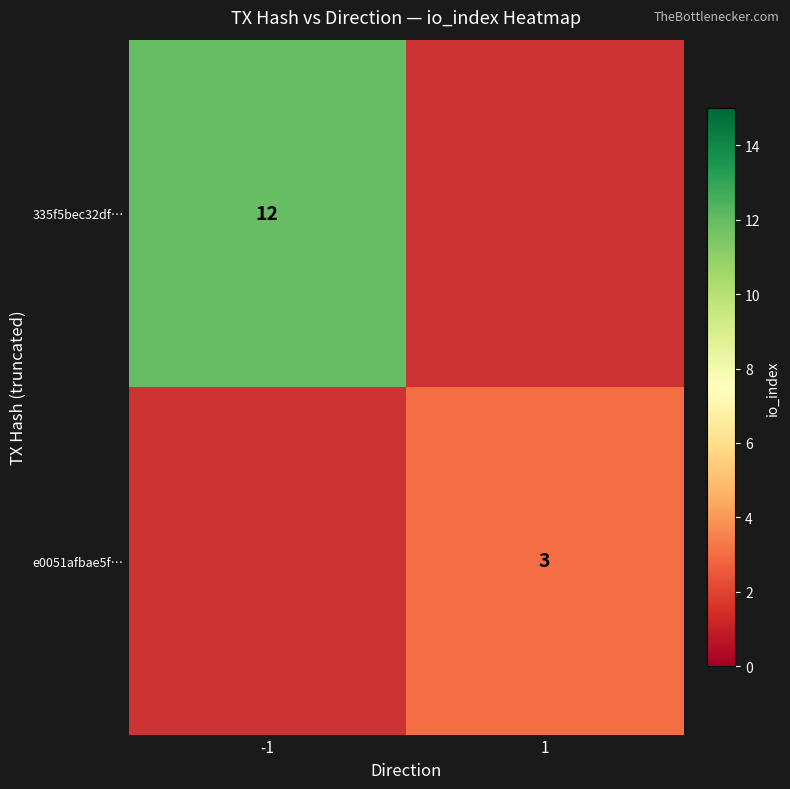

The value of e0051afbae5f… at 1 is 4. True or false?

False